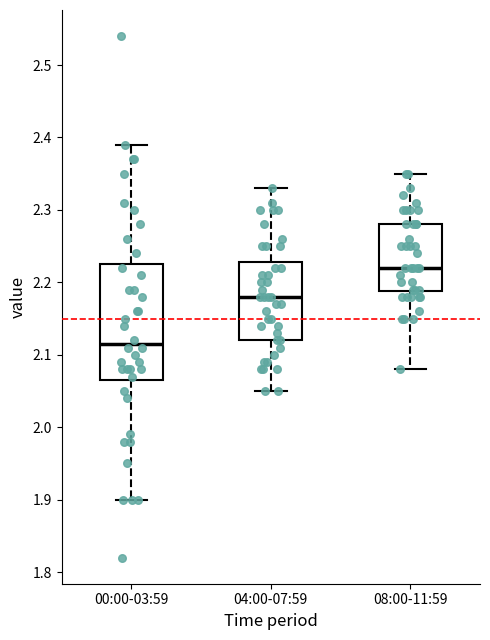

Where does the upper whisker of the box for 04:00-07:59 end on the y-axis? The values are not printed on the chart, so give them approximately, as read against the axis.

2.33